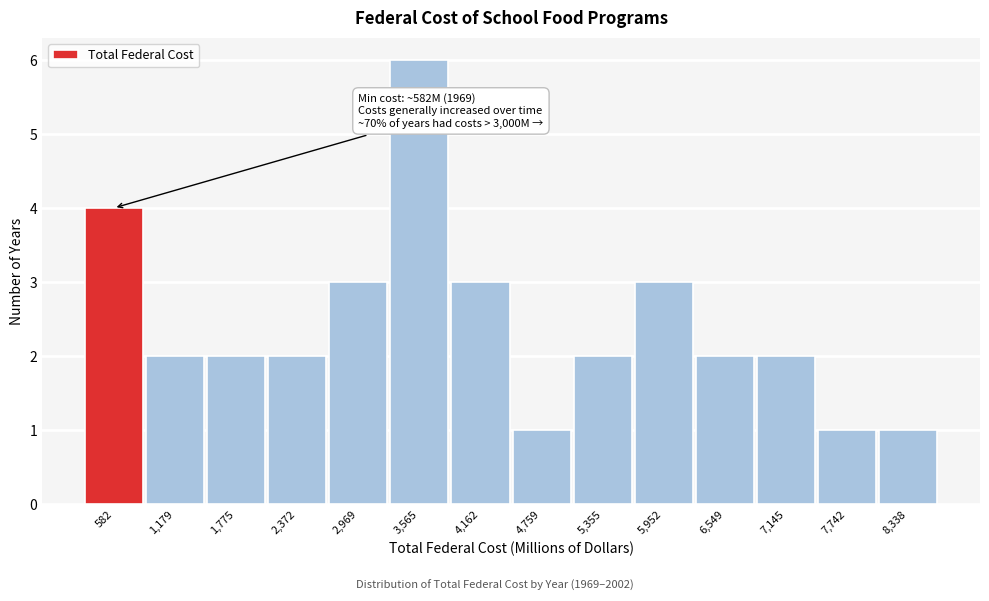

Reading right to left, extract all data points from this chart.

1	1	2	2	3	2	1	3	6	3	2	2	2	4